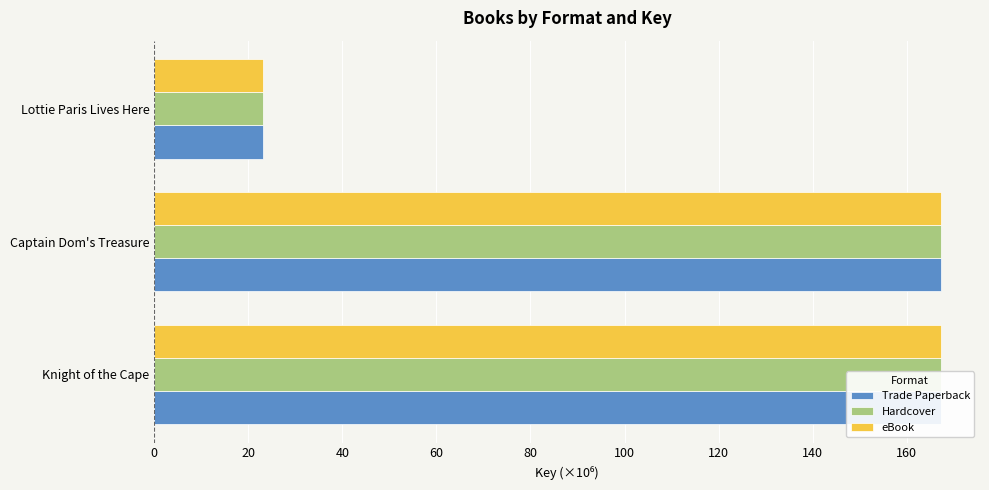

Is it true that Hardcover equals 167.2 at Knight of the Cape?

True